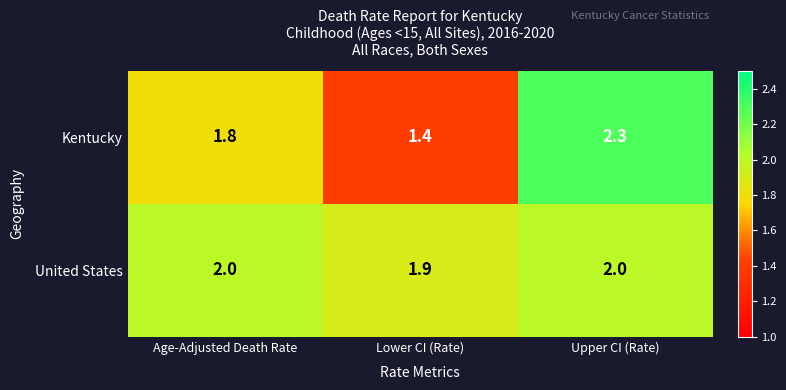

Is it true that Kentucky equals 0.7 at Upper CI (Rate)?

False